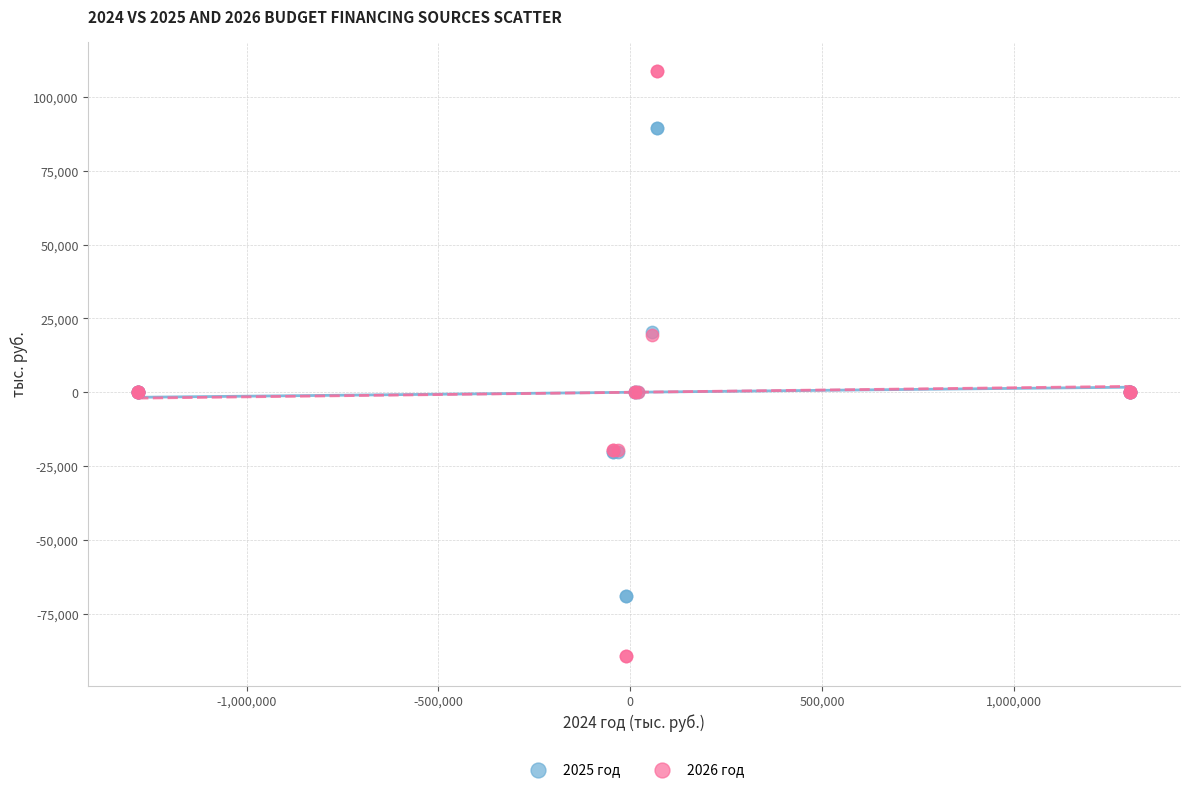

Which series contains the highest Y value?

2026 год